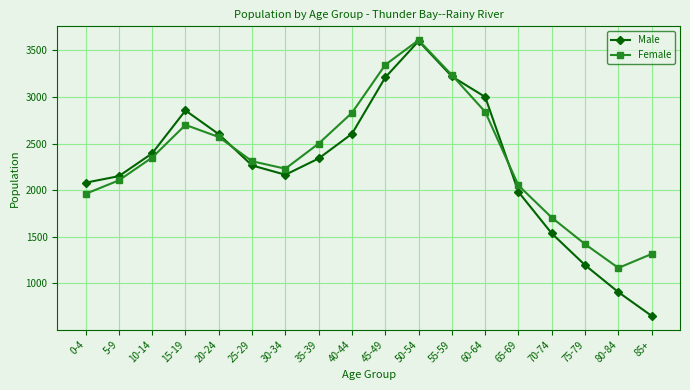

Which series has the widest spread of values?

Male